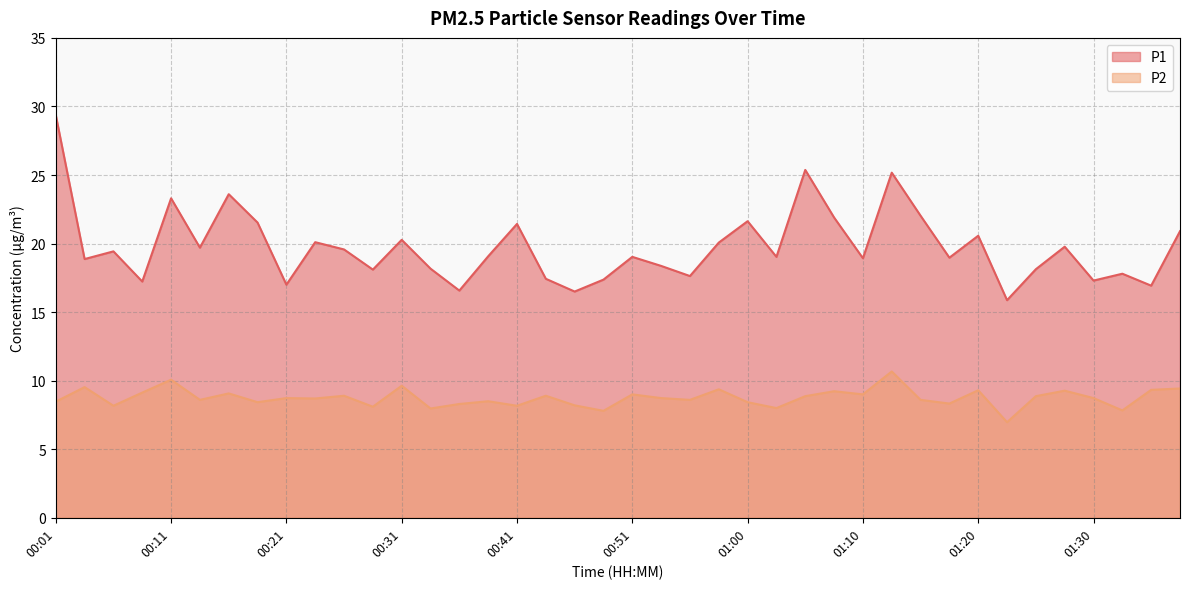

Which series changed the most between 00:01 and 00:48?

P1